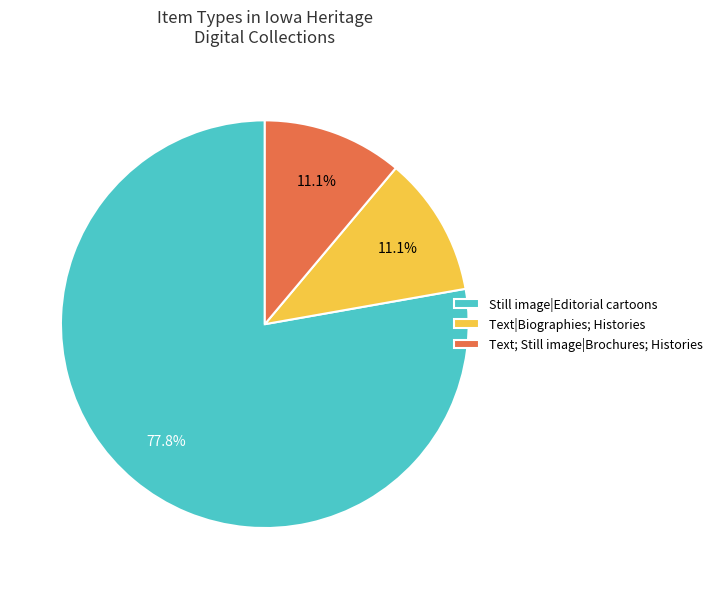

Which slice is the largest?

Still image|Editorial cartoons